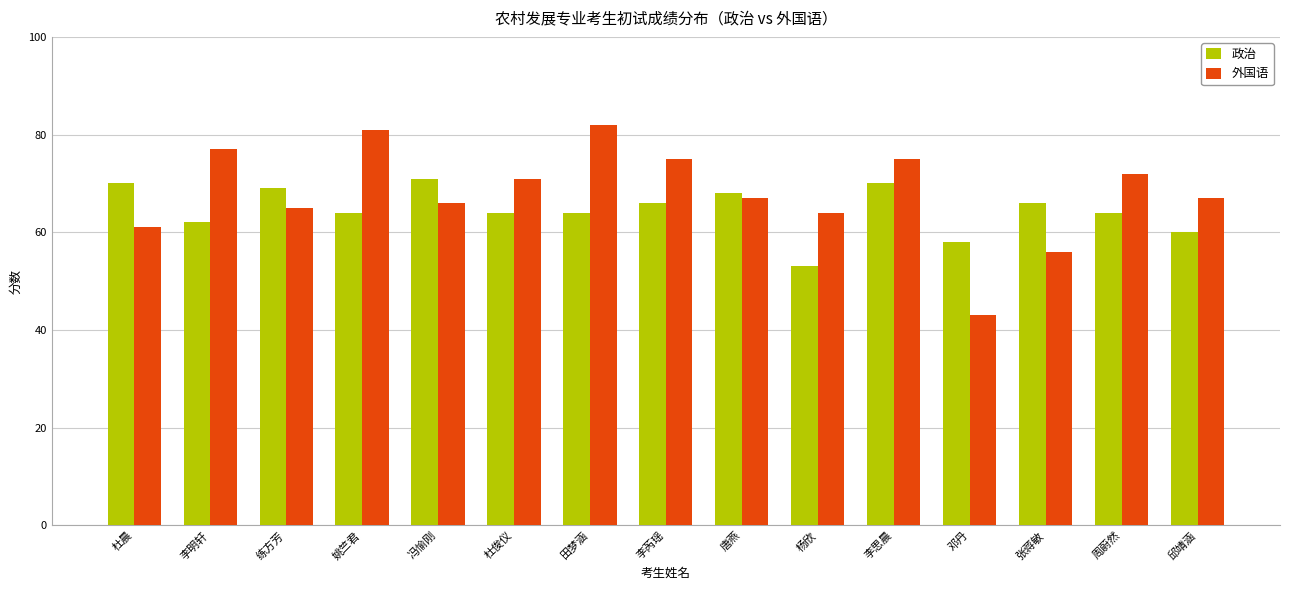

At 杜俊仪, list the series in order from largest to smallest.

外国语, 政治